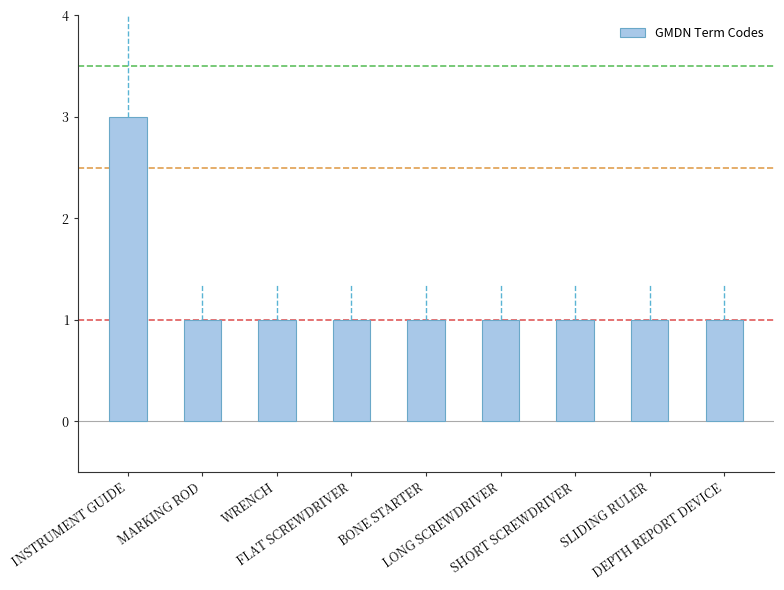

What is the value of the 8th bar from the left?

1